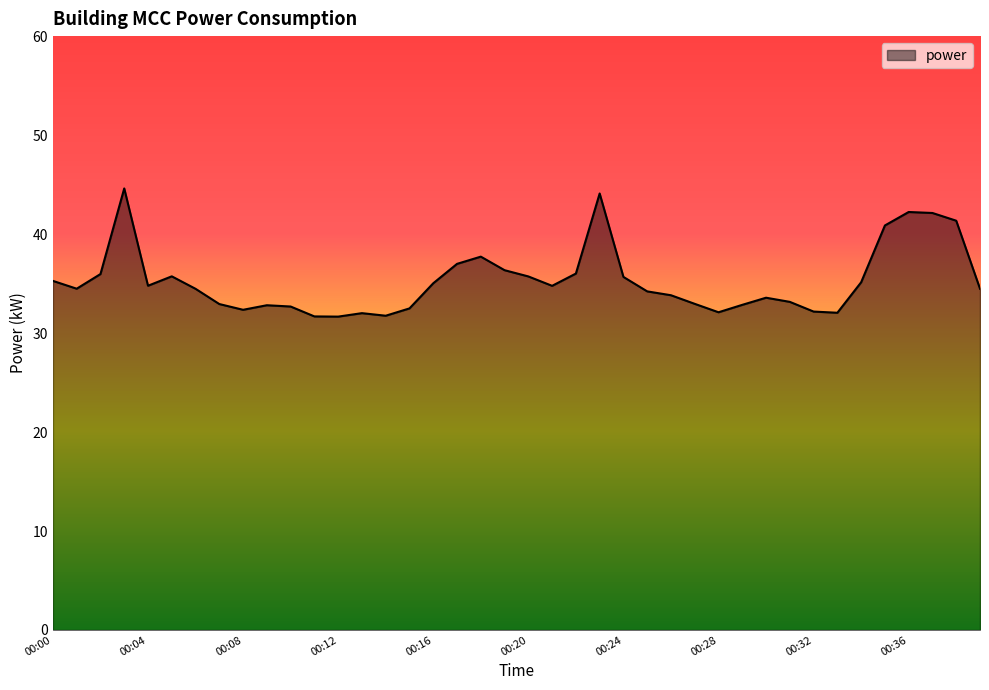

What is the greatest value displayed?

44.6